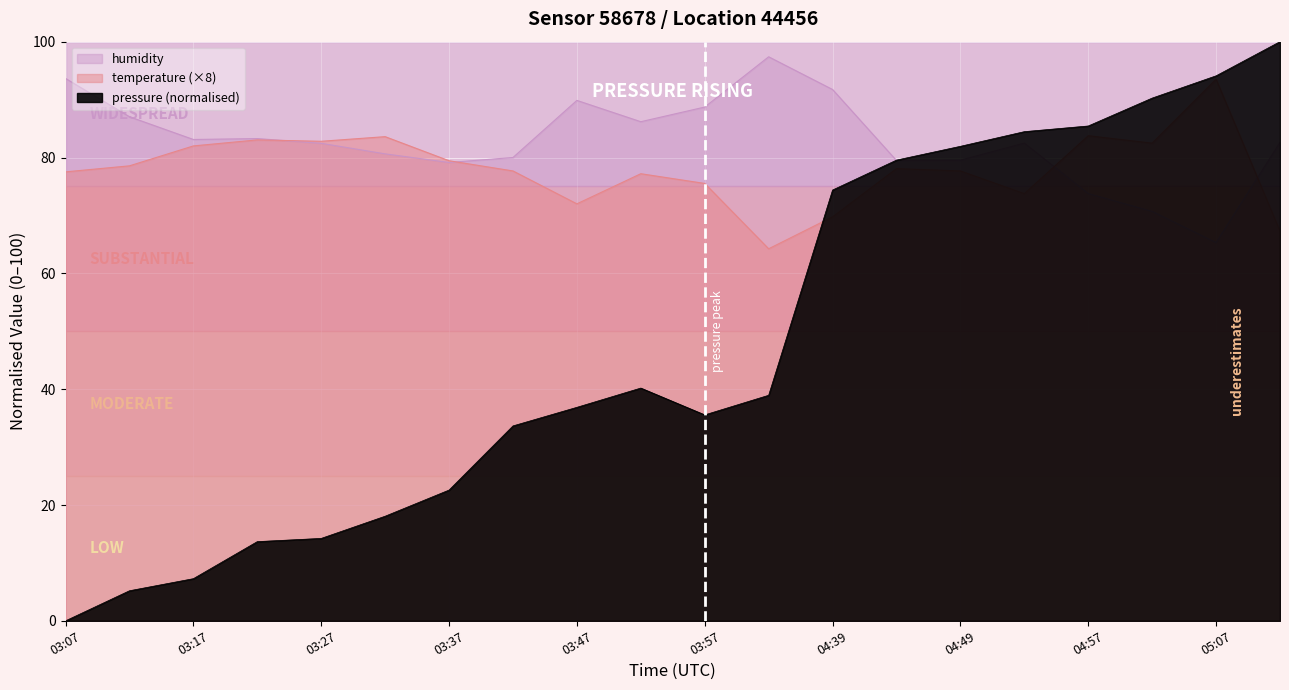

At how many categories does at least one series exceed 85?

11